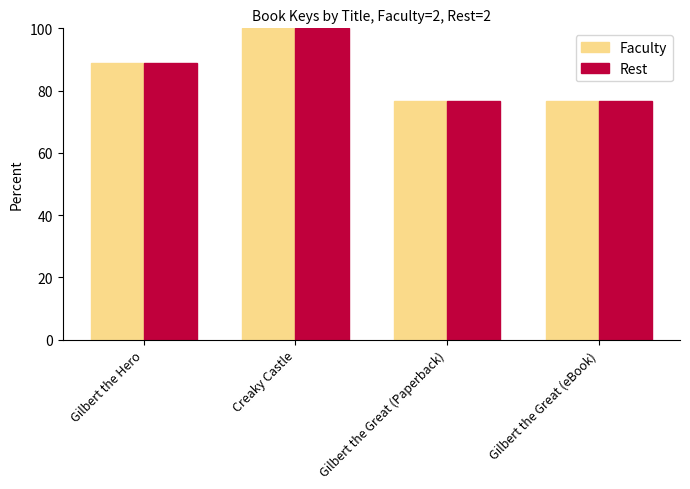

True or false: Faculty has a value of 100.0 at Creaky Castle.

True